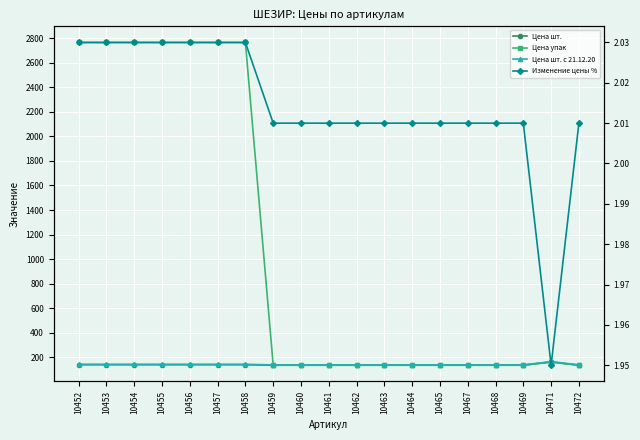

The value of Цена шт. at 10460 is 134.2. True or false?

True